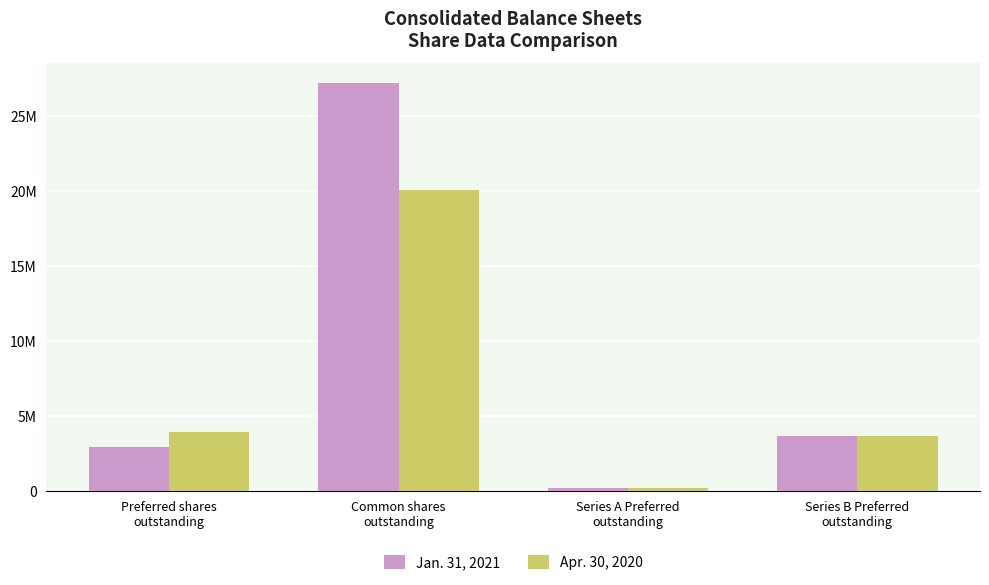

Reading left to right, extract all data points from this chart.

Jan. 31, 2021: 2885586	27160926	208704	3681623
Apr. 30, 2020: 3890327	20011091	208704	3681623